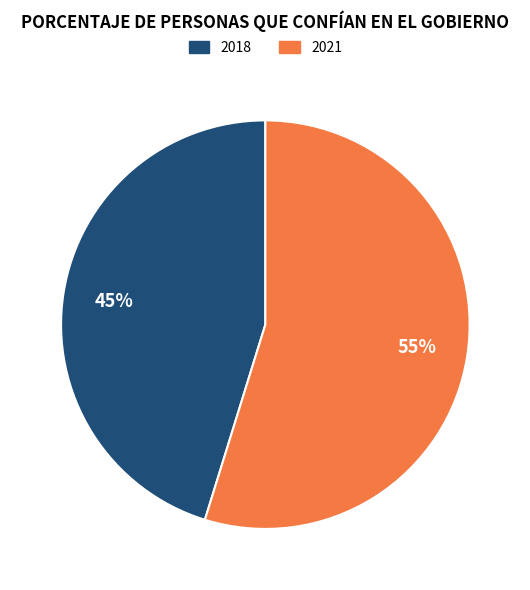

What percentage is the 2018 slice, to the nearest percent?

45%